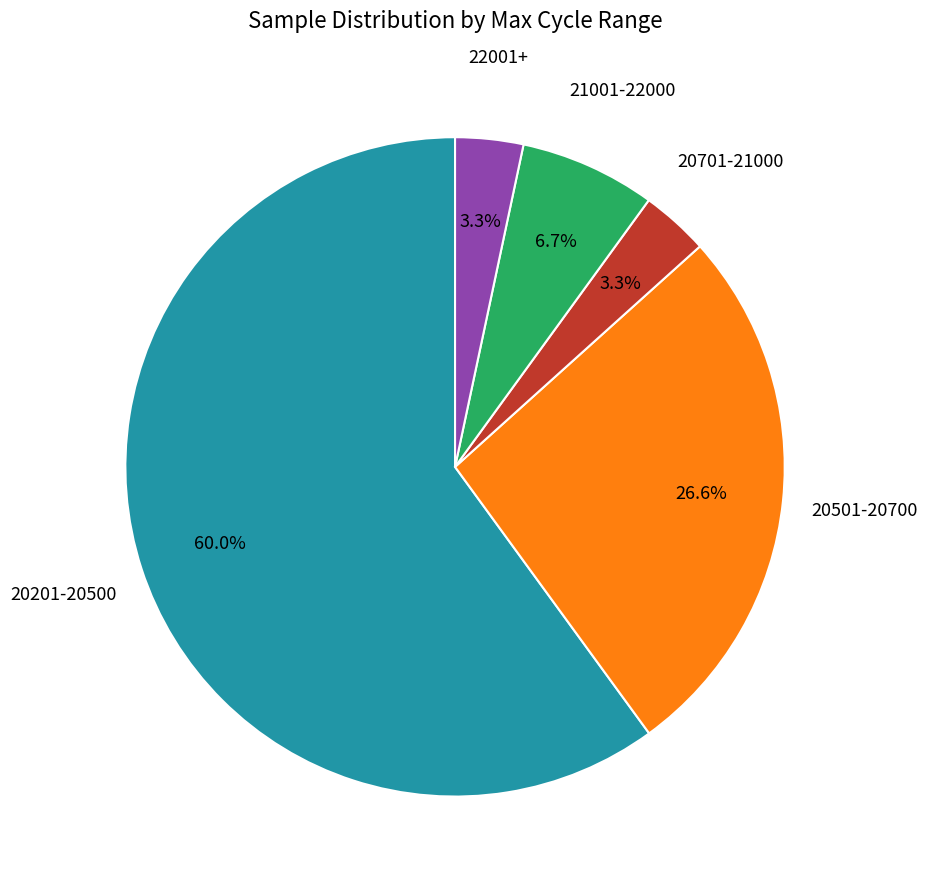

How many slices are in this pie chart?

5